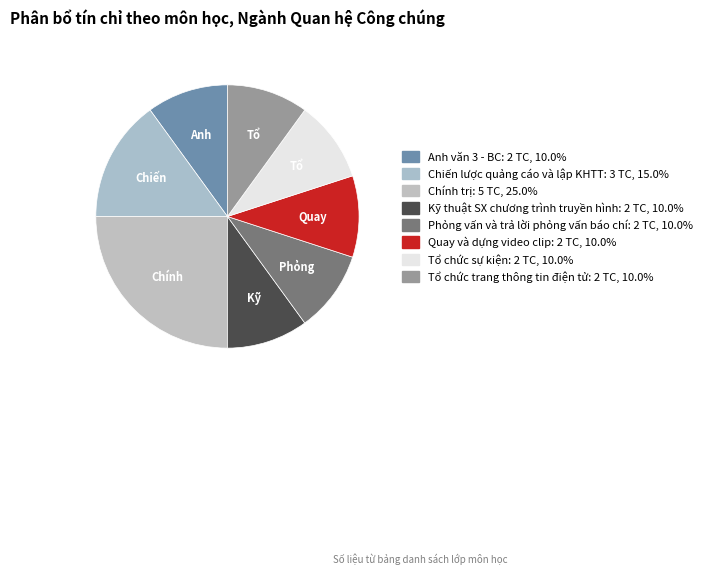

What is the largest slice in the pie chart?

Chính trị